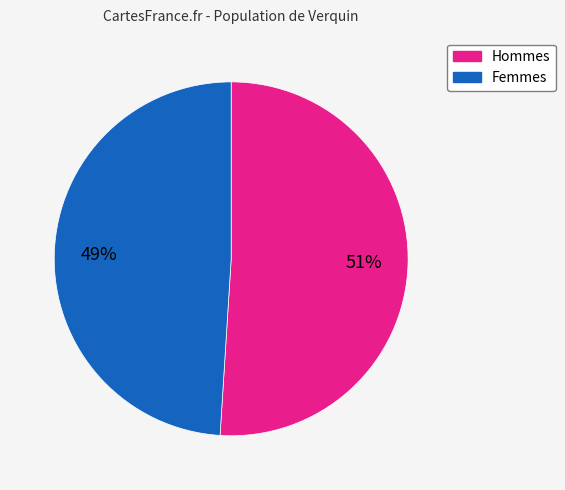

Does any single category account for the majority?

Yes